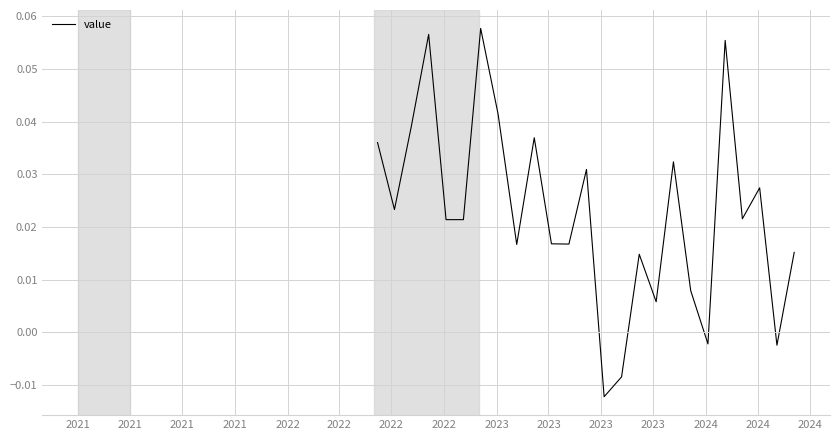

How many values are below zero?

4